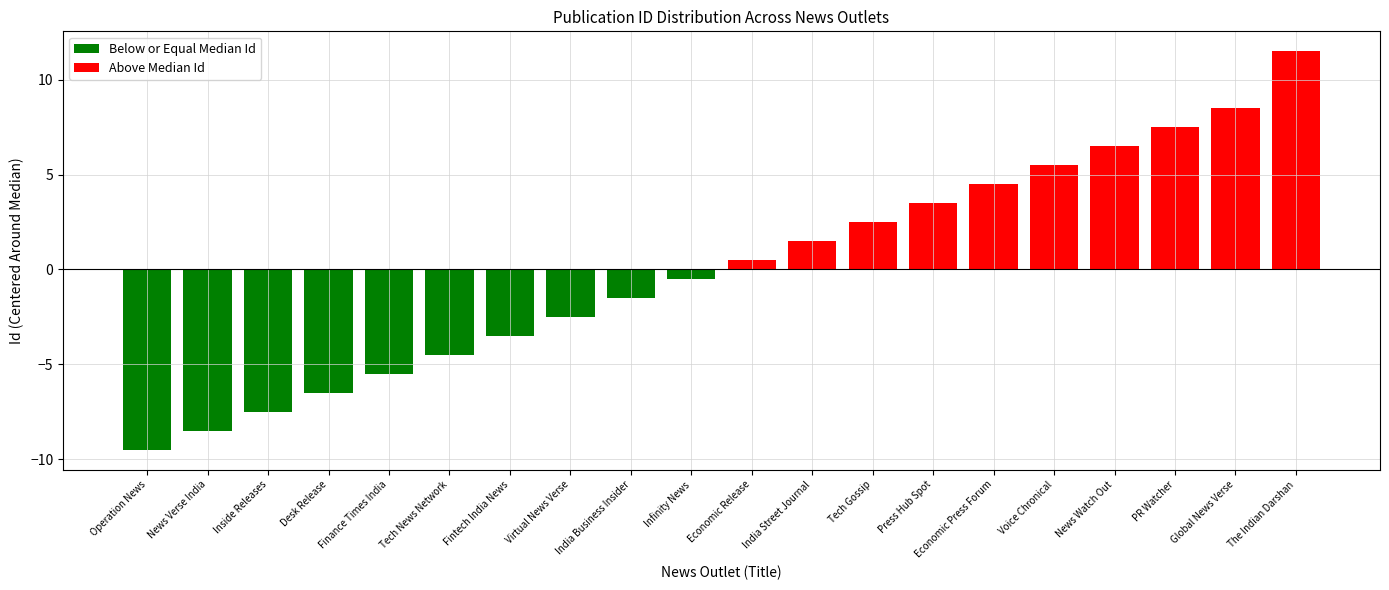

At how many categories does at least one series exceed 7?

3